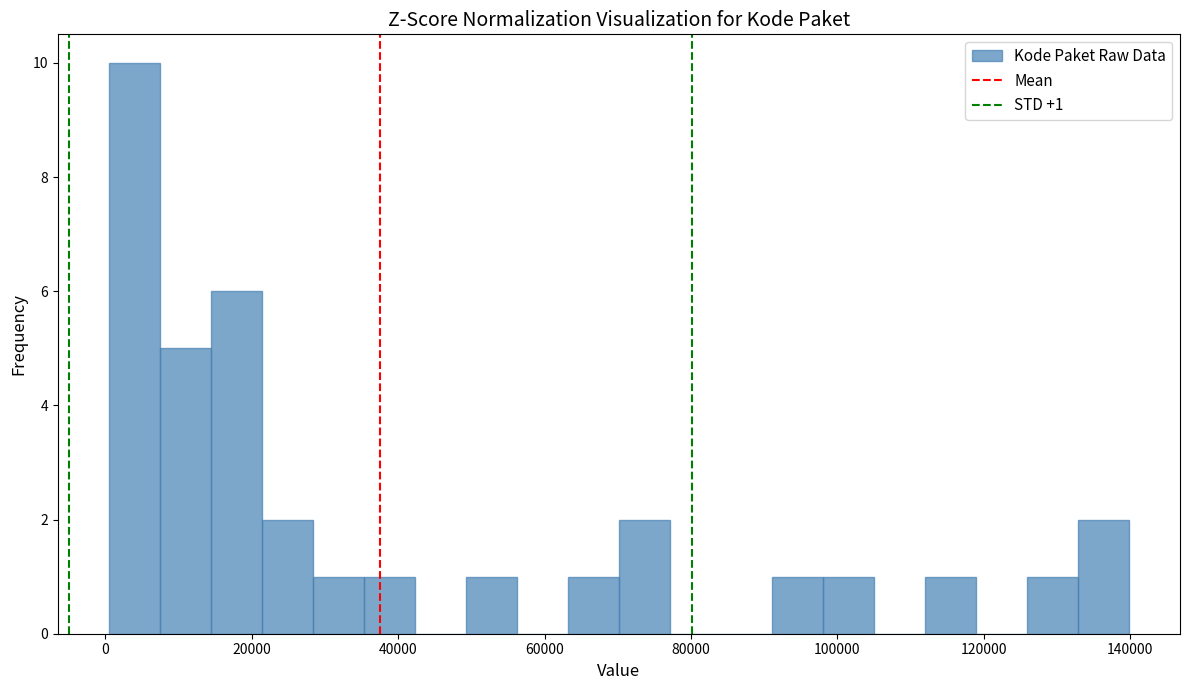

Around what value on the x-axis is the tallest bar? Give the approximate position of its centre, as read against the axis.

4000